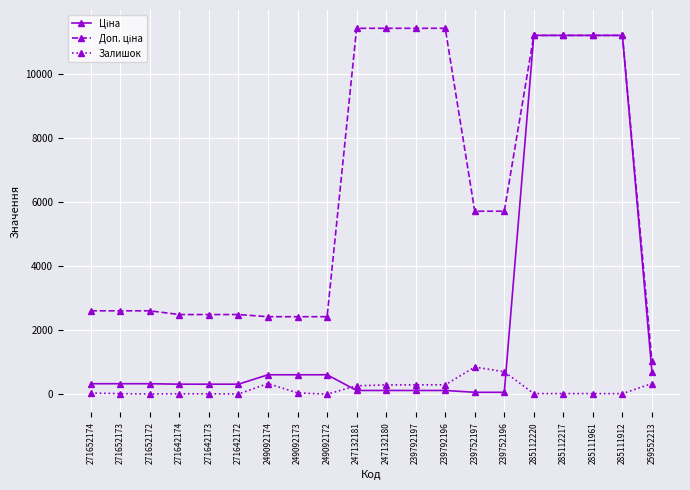

What is the label of the 12th point from the right?

249092172